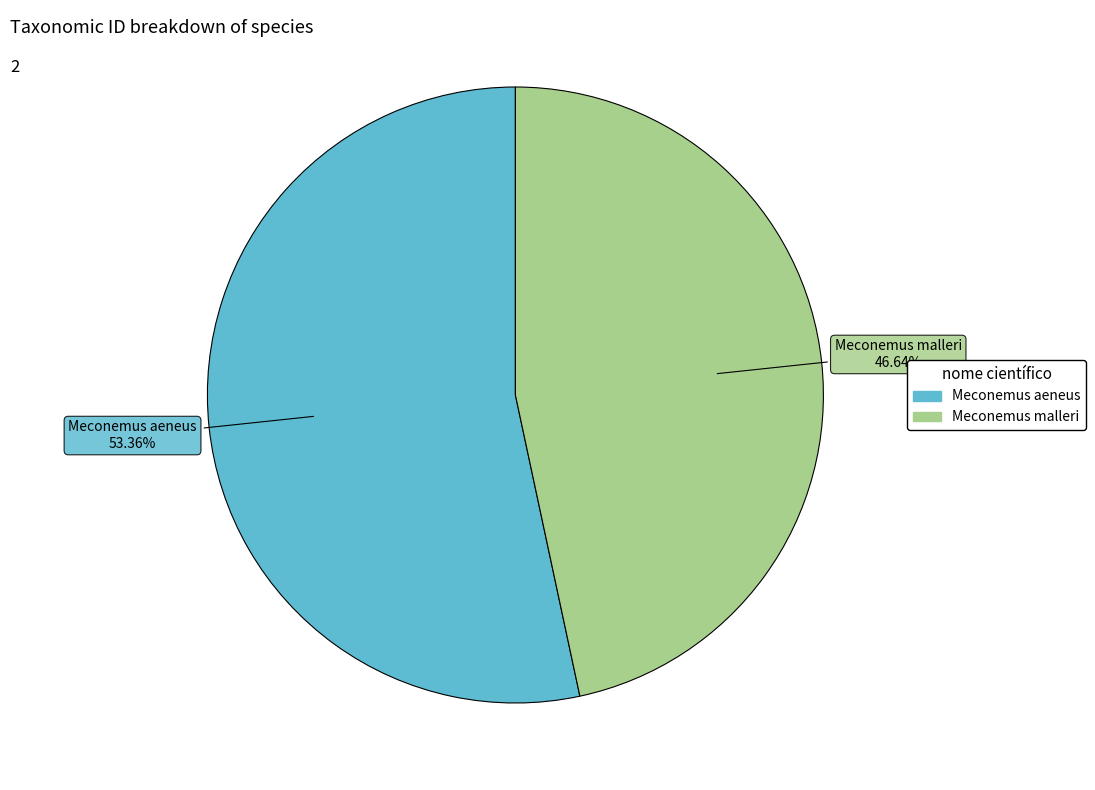

Does Meconemus malleri account for over 50% of the chart?

No